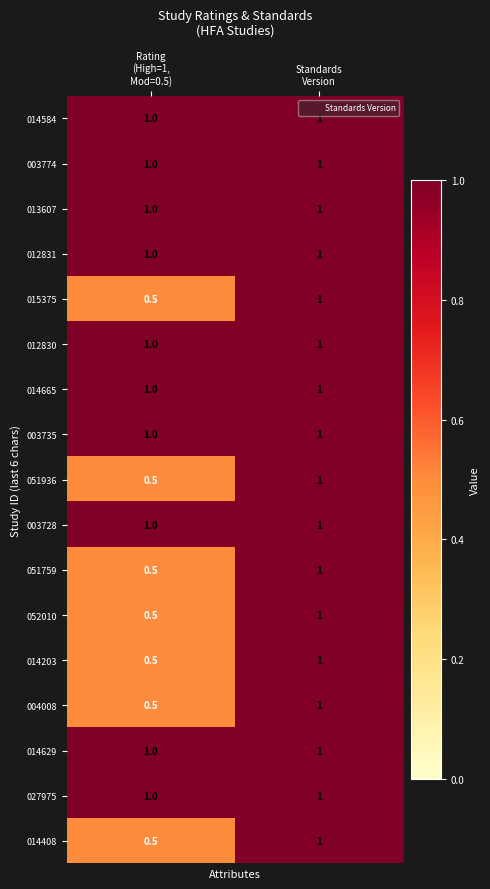

What is the greatest value displayed?

1.0